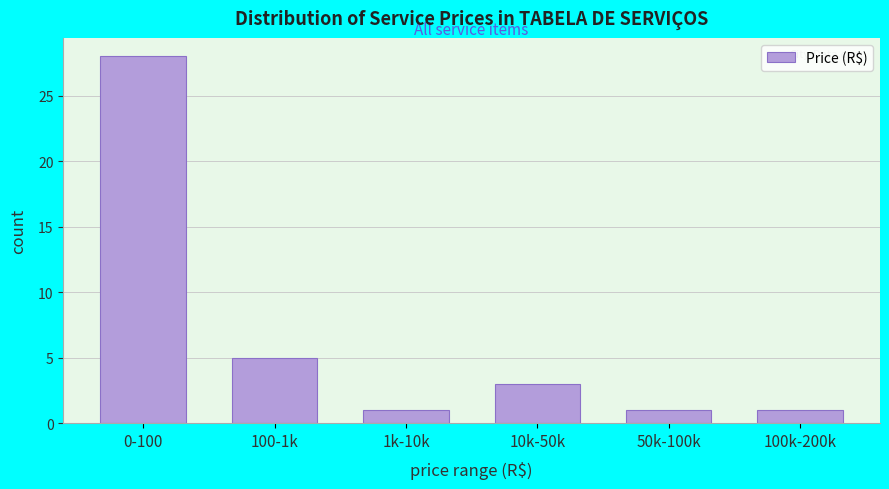

Reading right to left, list all the values displayed in this chart.

100k-200k=1	50k-100k=1	10k-50k=3	1k-10k=1	100-1k=5	0-100=28